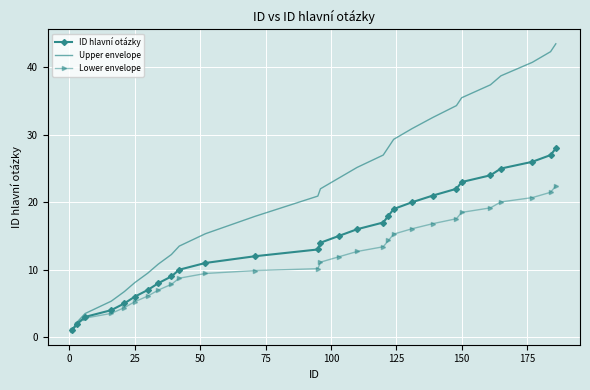

Which series has the widest spread of values?

Upper envelope